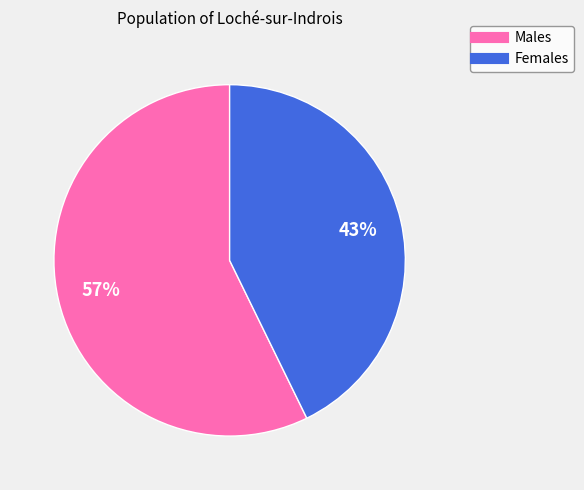

Does any single category account for the majority?

Yes